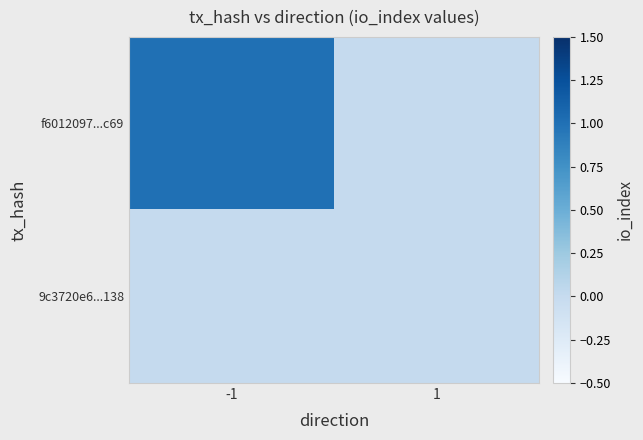

Which series has the largest total across all categories?

f6012097...c69